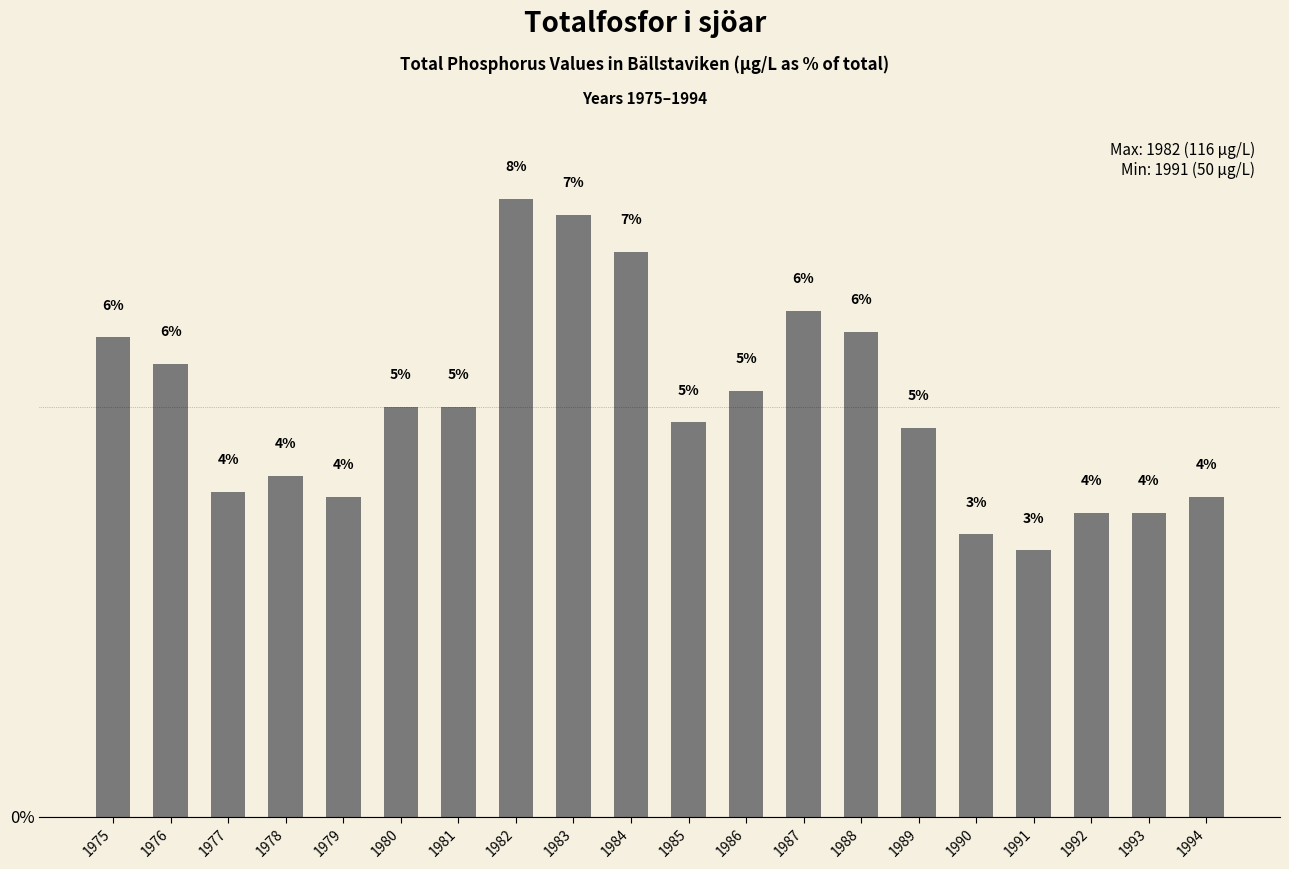

What is the value of the 6th bar from the left?

5.0